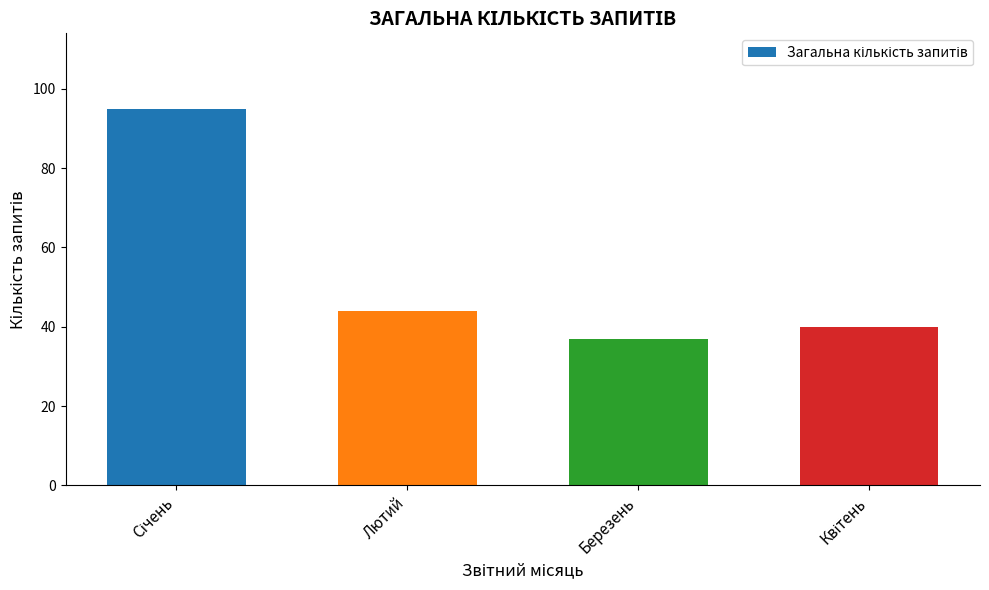

Reading left to right, list all the values displayed in this chart.

95	44	37	40